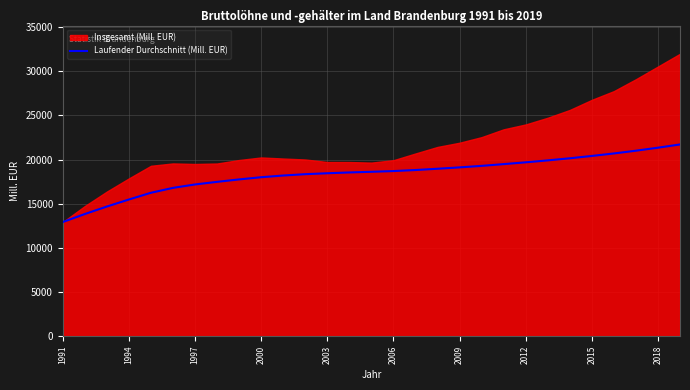

What is the difference between the second highest and minimum values?

8422.1